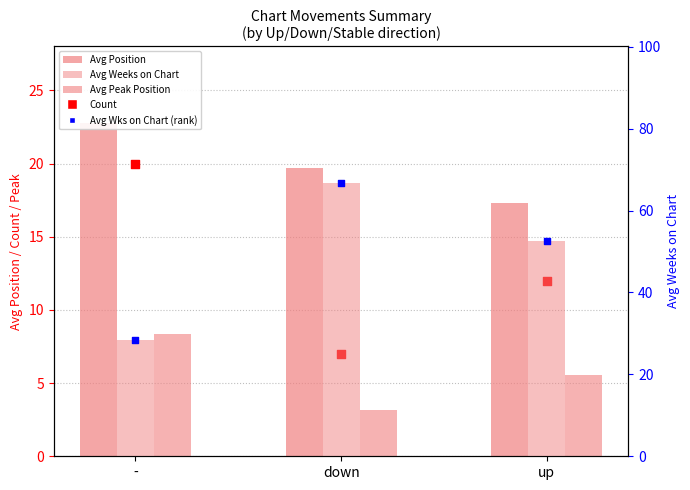

At which category is the sum across all series the highest?

down